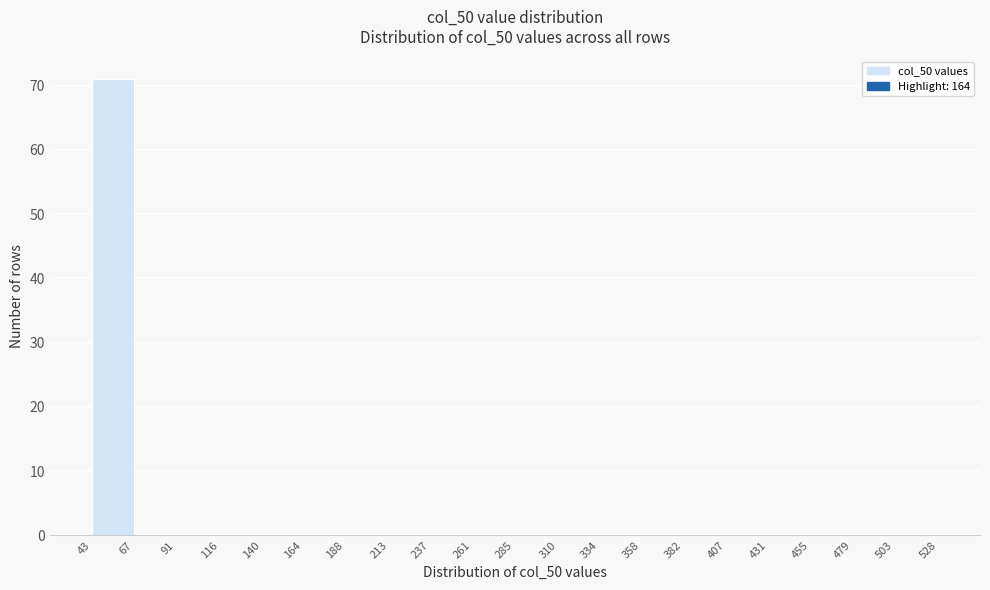

How tall is the bar that spans 43 to 67 on the x-axis? The values are not printed on the chart, so give them approximately, as read against the axis.

71